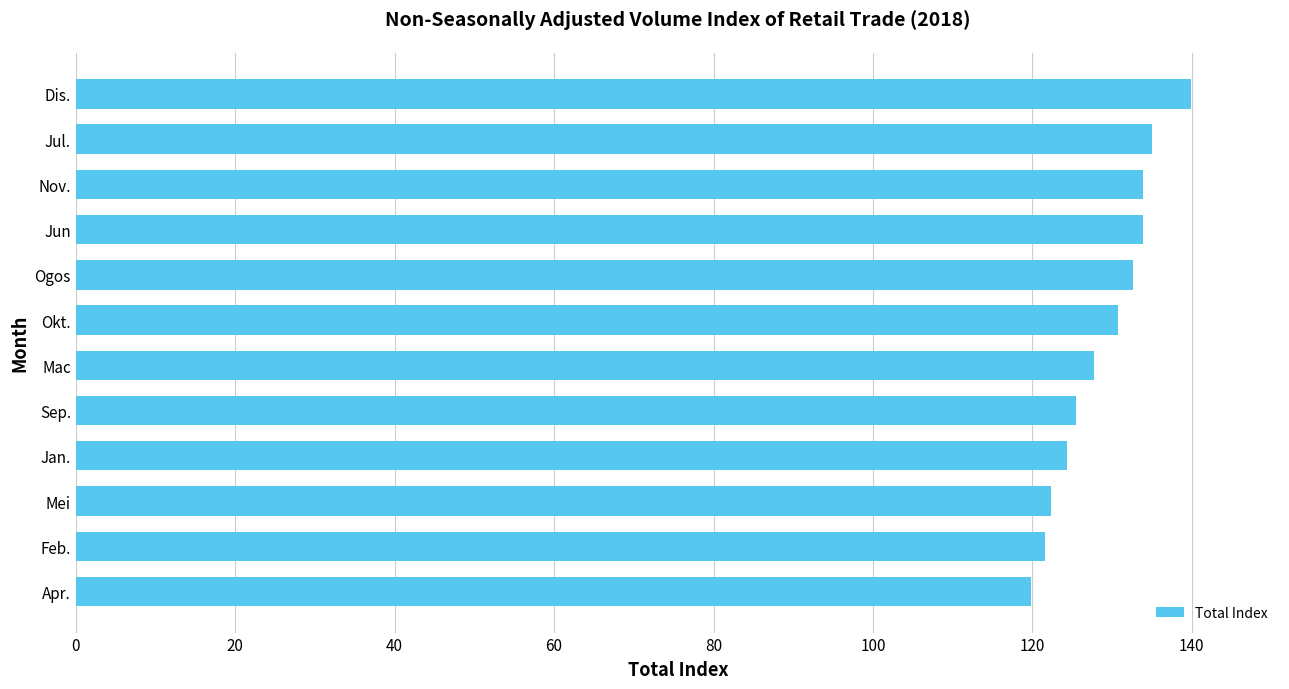

Is it true that the value at Nov. is 200.3?

False